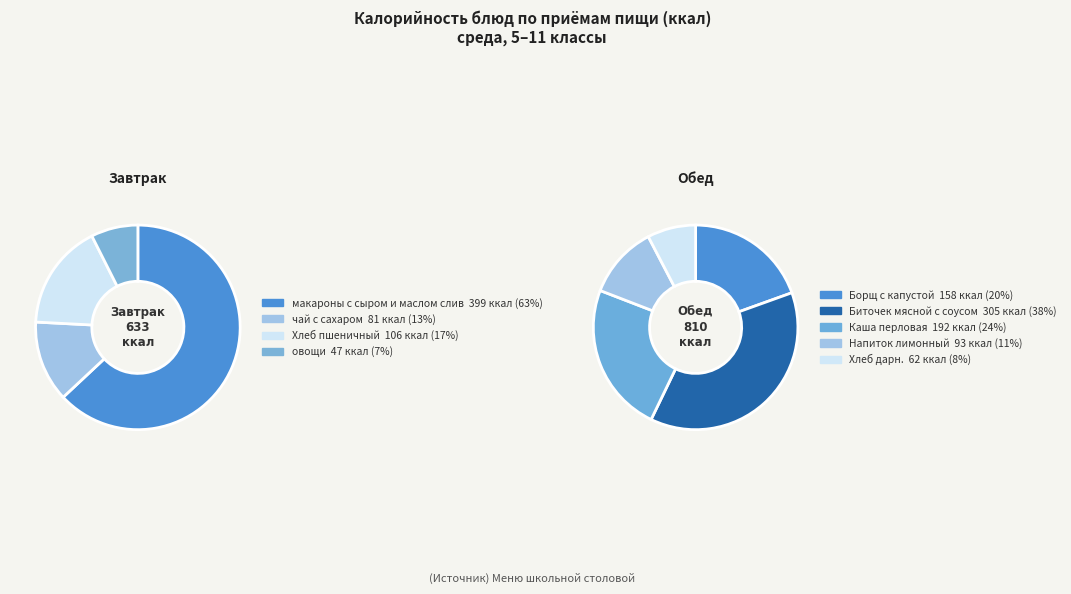

Between овощи and чай с сахаром, which is larger?

чай с сахаром